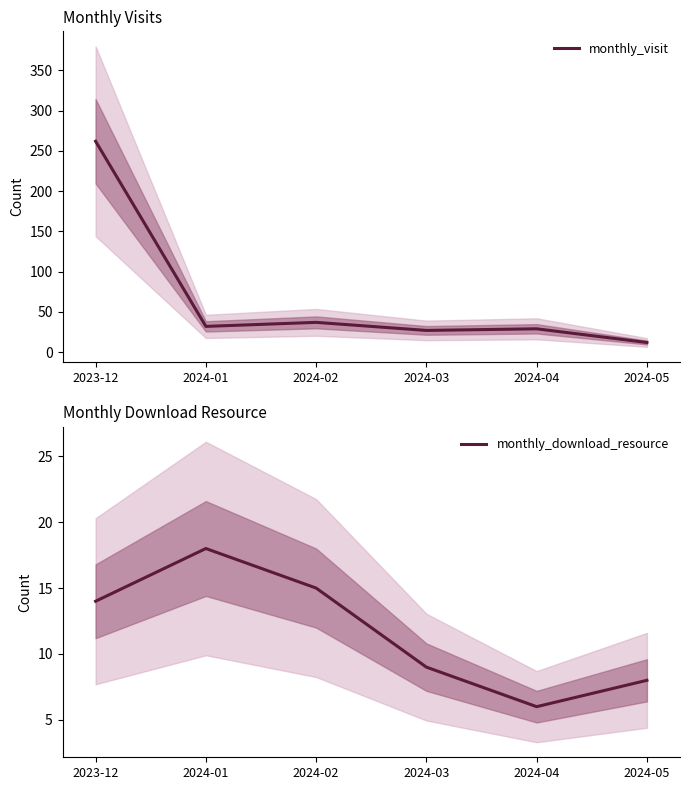

Reading left to right, transcribe all the data shown in this chart.

monthly_visit: 262	32	37	27	29	12
monthly_download_resource: 14	18	15	9	6	8